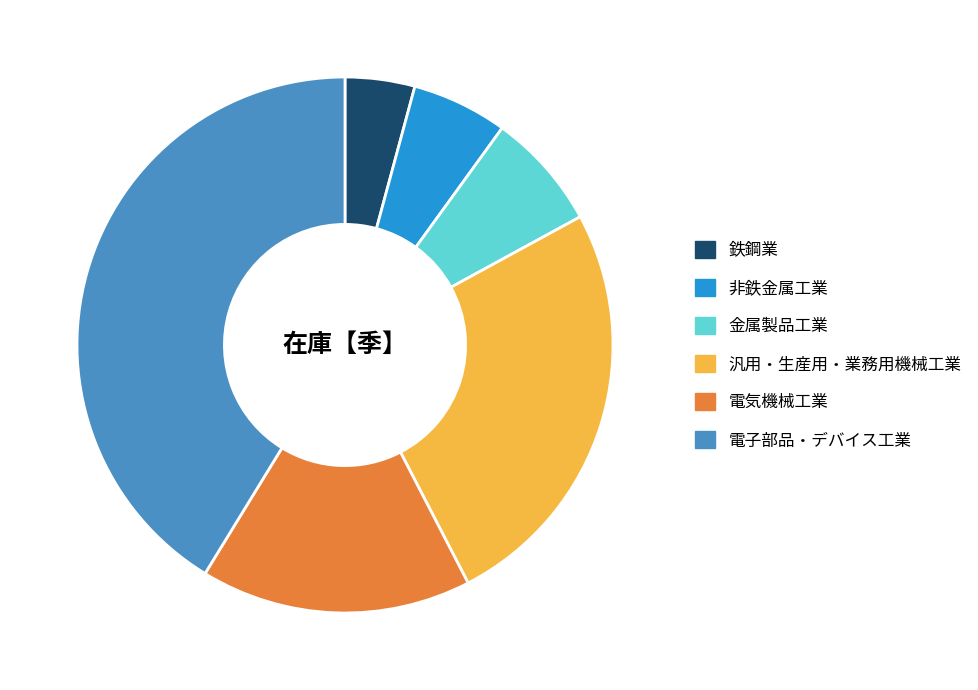

Which slice is the largest?

電子部品・デバイス工業